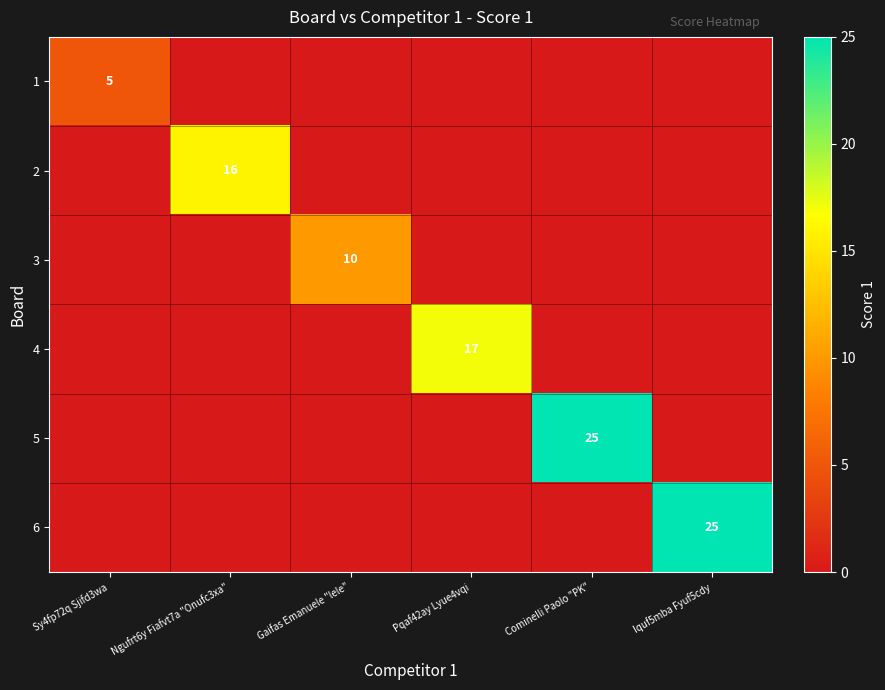

Rank the categories by 3 value from lowest to highest.

Sy4fp72q Sjifd3wa, Ngufrt6y Fiafvt7a "Onufc3xa", Pqaf42ay Lyue4vqi, Cominelli Paolo "PK", Iquf5mba Fyuf5cdy, Gaifas Emanuele "lele"